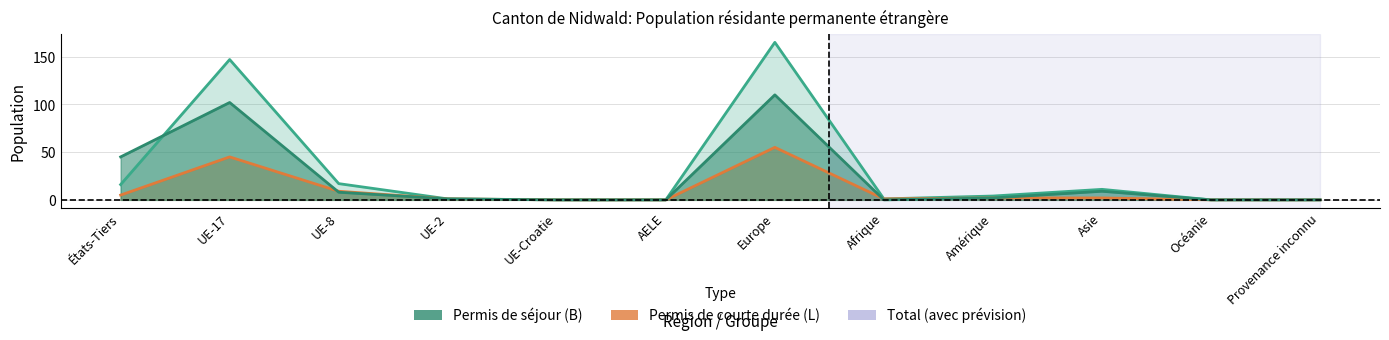

What is the sum of the Permis de séjour (B) Total values at UE-Croatie and Asie?

9